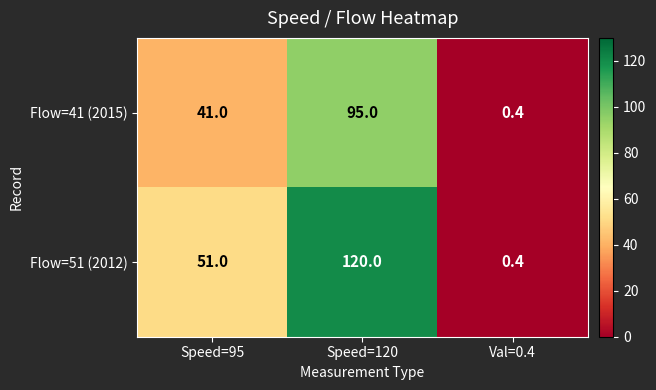

Rank the series by their average value, from highest to lowest.

Flow=51 (2012), Flow=41 (2015)